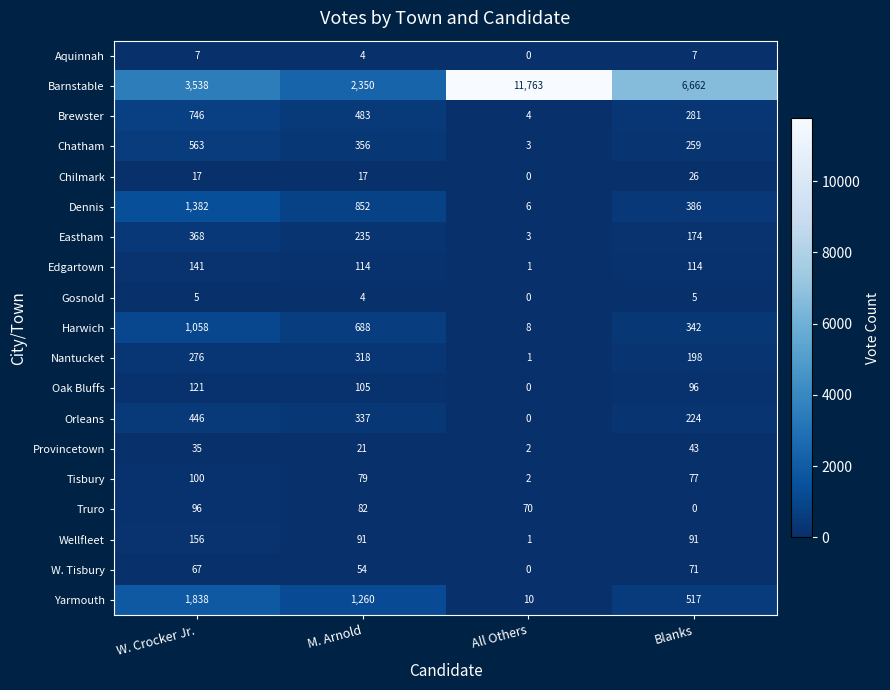

Which series has the widest spread of values?

Barnstable